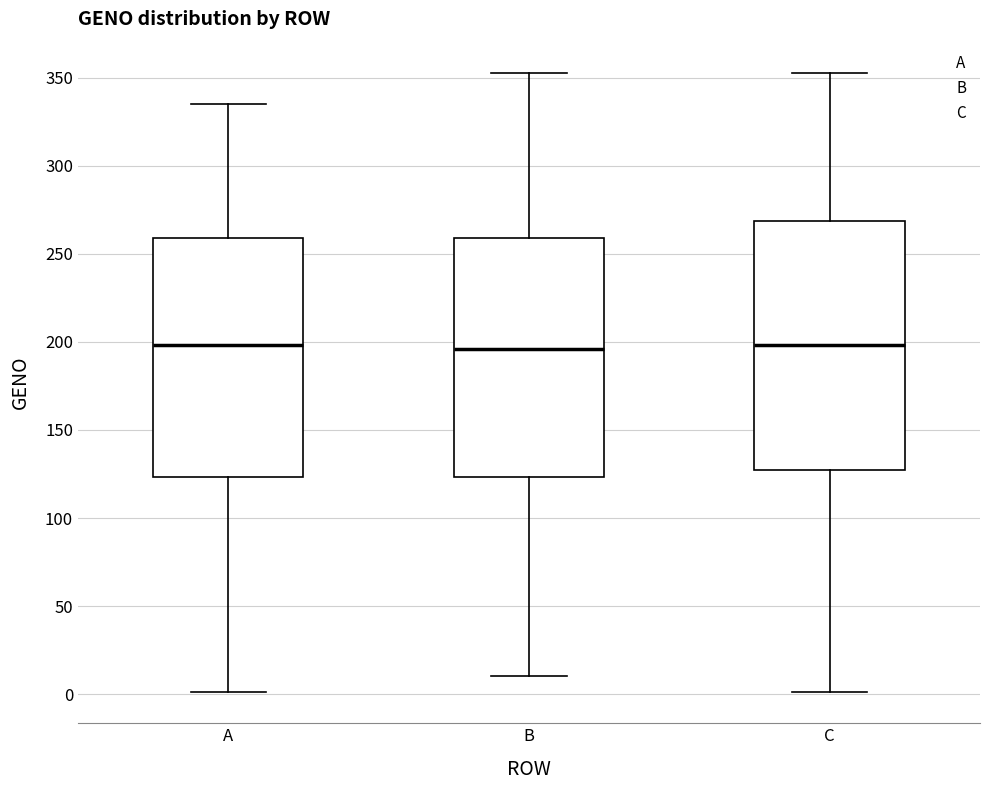

Where is the lower edge of the box for A on the y-axis? The values are not printed on the chart, so give them approximately, as read against the axis.

125